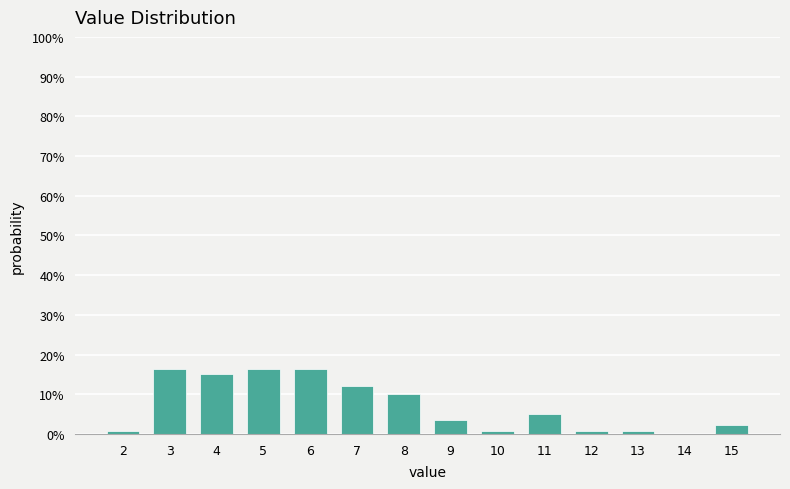

Are the bars horizontal?

No